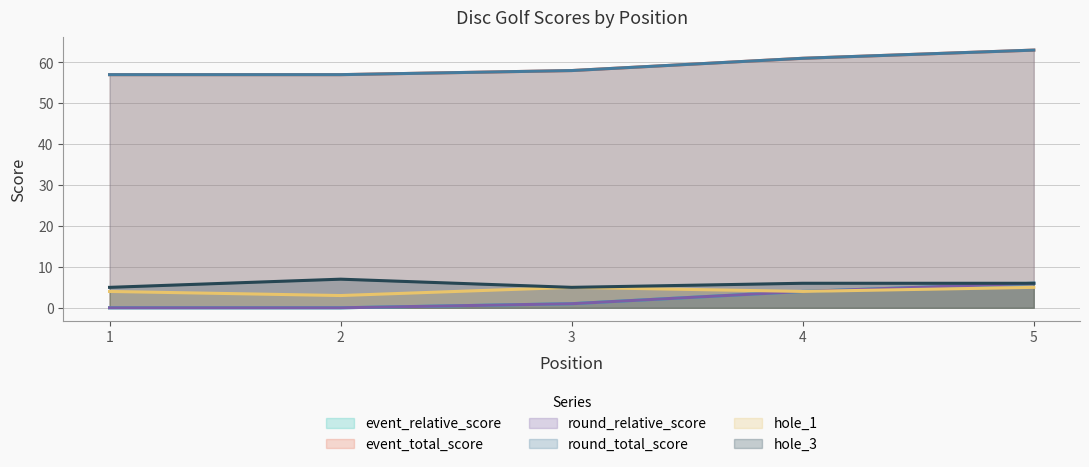

Where is the first local minimum for hole_1?

2